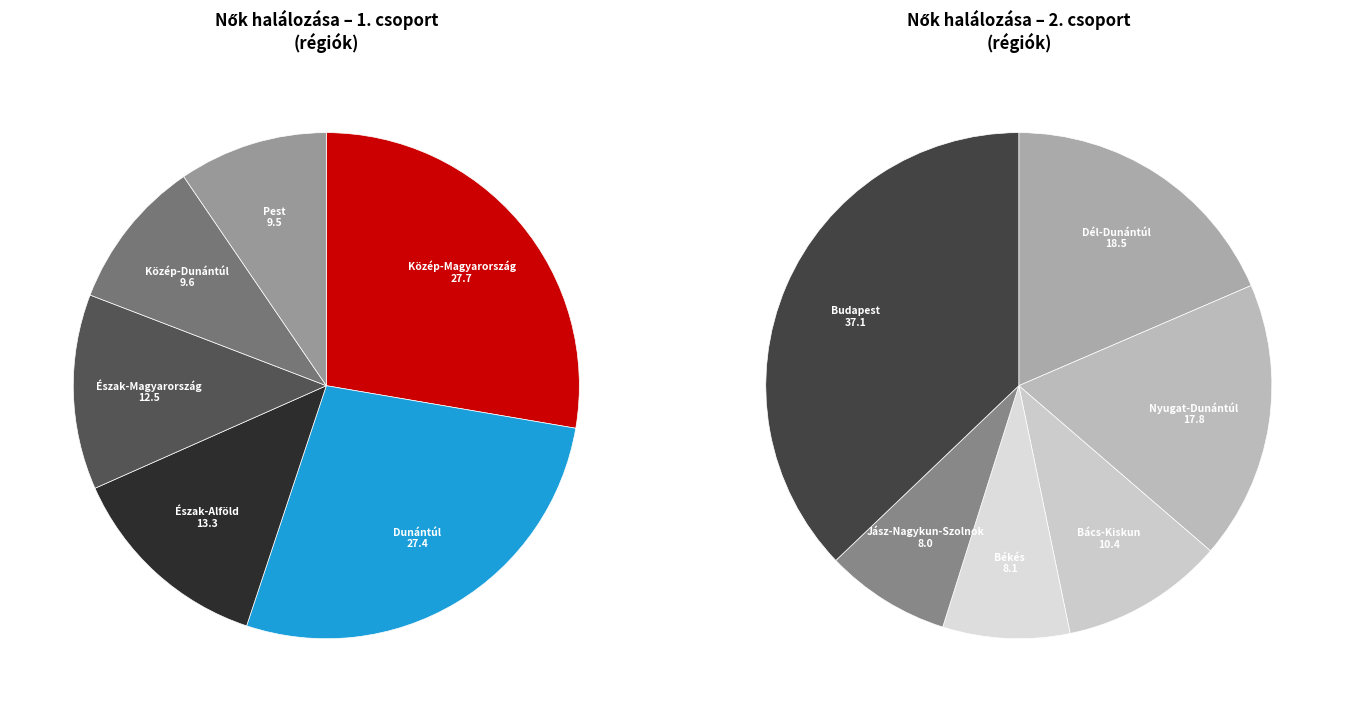

How many segments does this pie chart have?

12